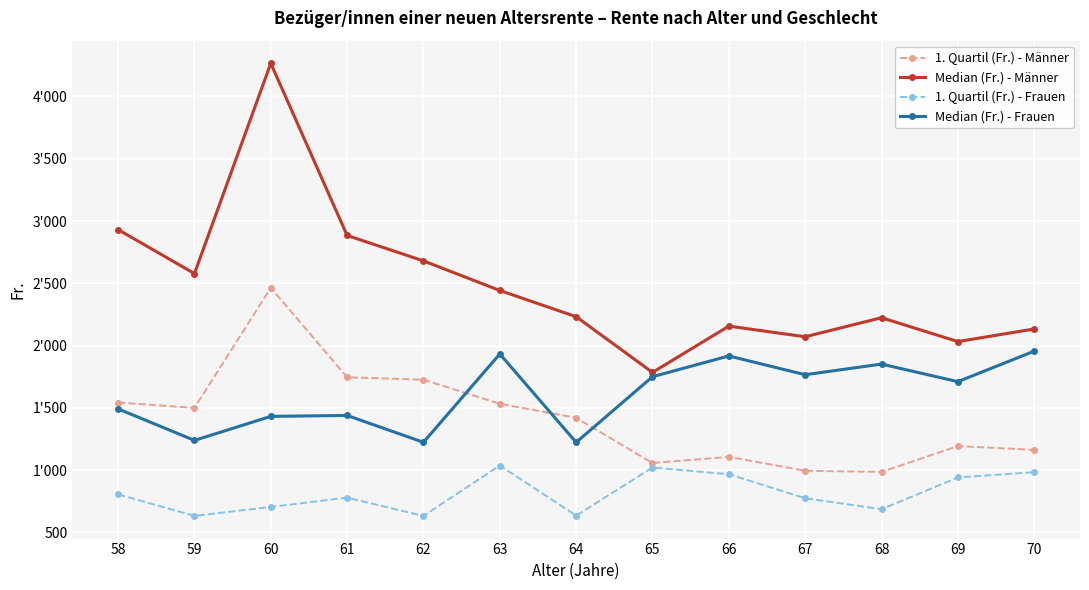

Reading left to right, list all the values displayed in this chart.

1. Quartil (Fr.) - Männer: 58=1543.2	59=1500.0	60=2464.0	61=1746.0	62=1726.1	63=1533.2	64=1420.0	65=1057.5	66=1107.2	67=995.2	68=986.1	69=1193.3	70=1163.3
Median (Fr.) - Männer: 58=2931.0	59=2578.3	60=4266.2	61=2884.2	62=2680.0	63=2442.6	64=2232.0	65=1784.9	66=2156.5	67=2071.0	68=2223.9	69=2032.3	70=2133.5
1. Quartil (Fr.) - Frauen: 58=805.8	59=633.0	60=705.0	61=779.7	62=632.7	63=1037.6	64=635.8	65=1021.0	66=967.8	67=774.8	68=686.6	69=942.1	70=984.0
Median (Fr.) - Frauen: 58=1492.2	59=1239.3	60=1432.0	61=1439.4	62=1223.8	63=1933.2	64=1223.4	65=1750.5	66=1917.0	67=1766.4	68=1851.7	69=1710.8	70=1955.5